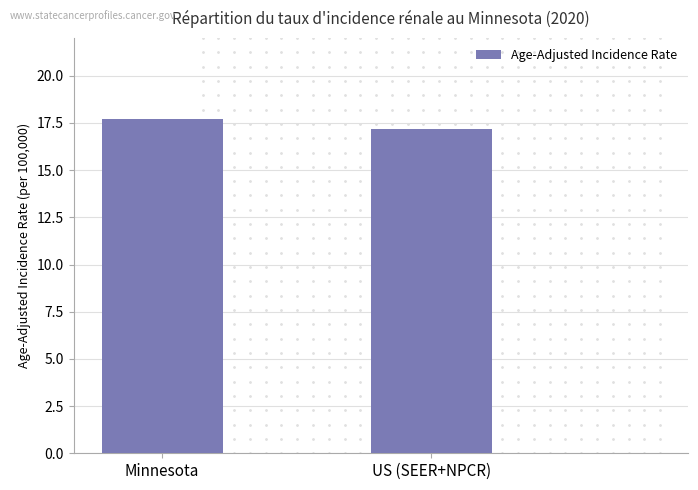

What is the difference between the maximum and minimum values?

0.5